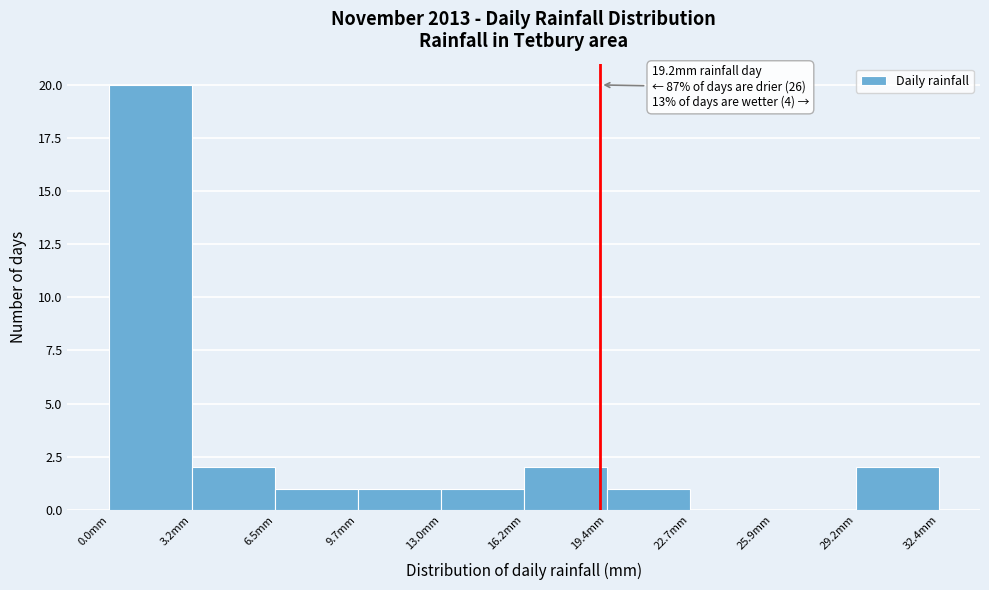

Over which range of the x-axis is the bar tallest?

0.0 to 3.0